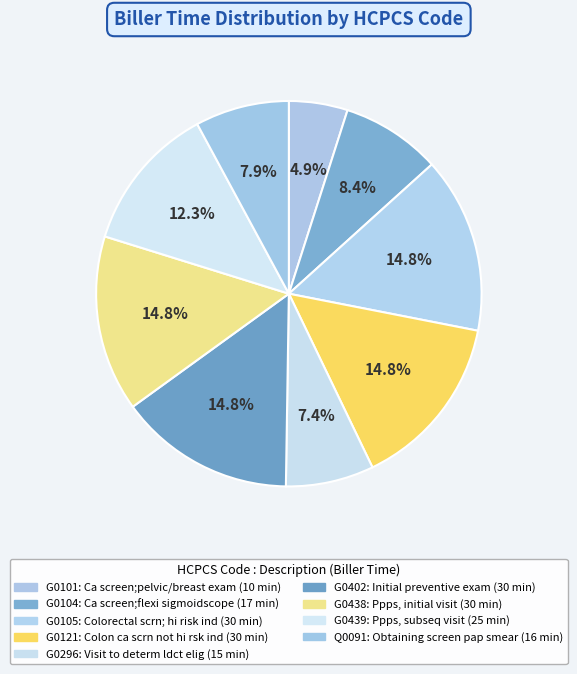

What percentage do G0121 and G0101 together represent?

19.7%